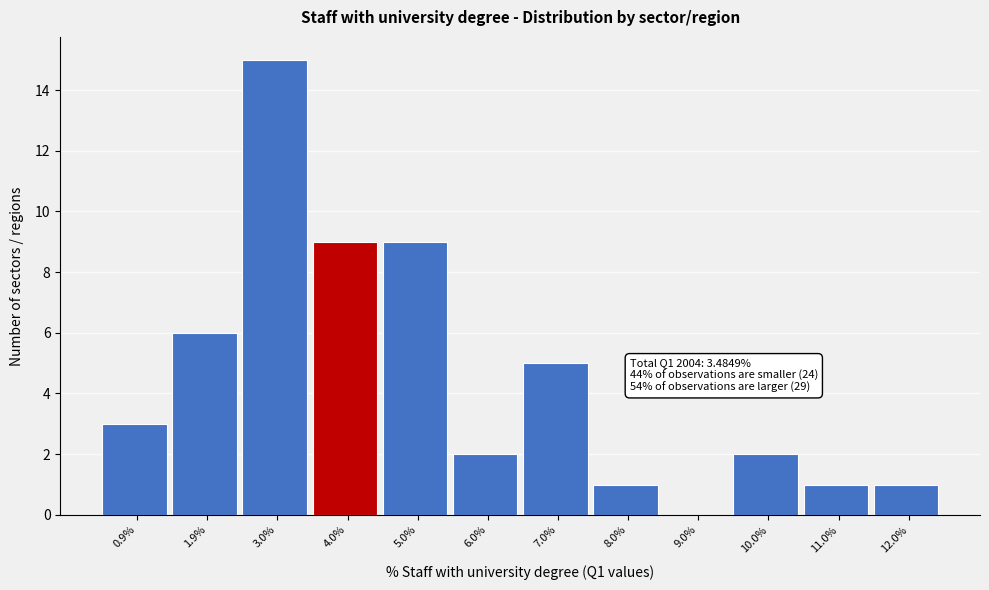

Over which range of the x-axis is the bar tallest?

2.4 to 3.4